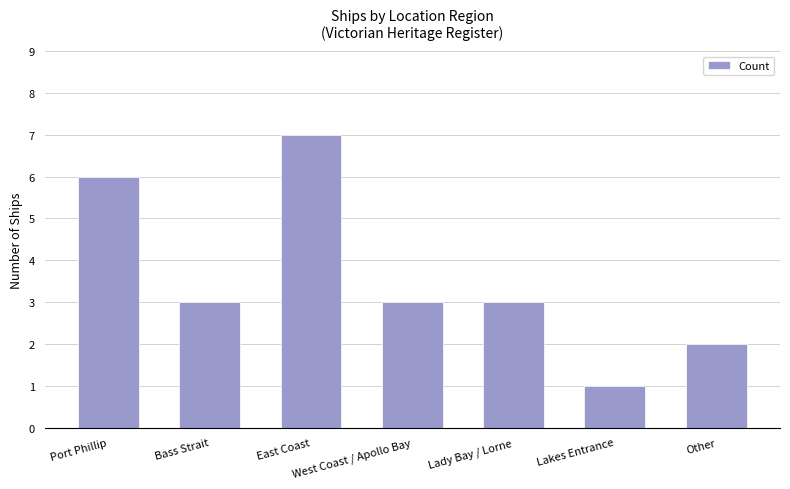

Approximately how many times larger is the value at East Coast compared to West Coast / Apollo Bay?

2.3